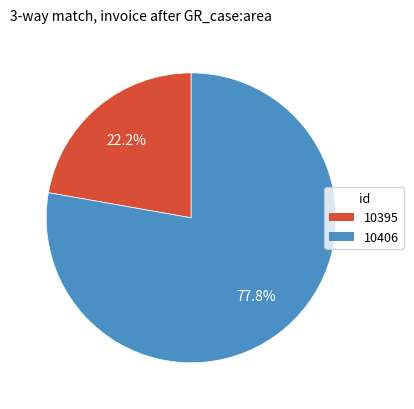

Does 10406 represent more than half of the total?

Yes